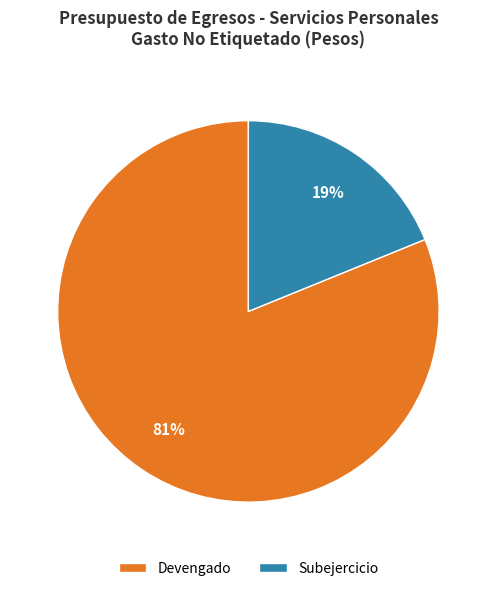

The Devengado slice represents 81% of the pie. True or false?

True